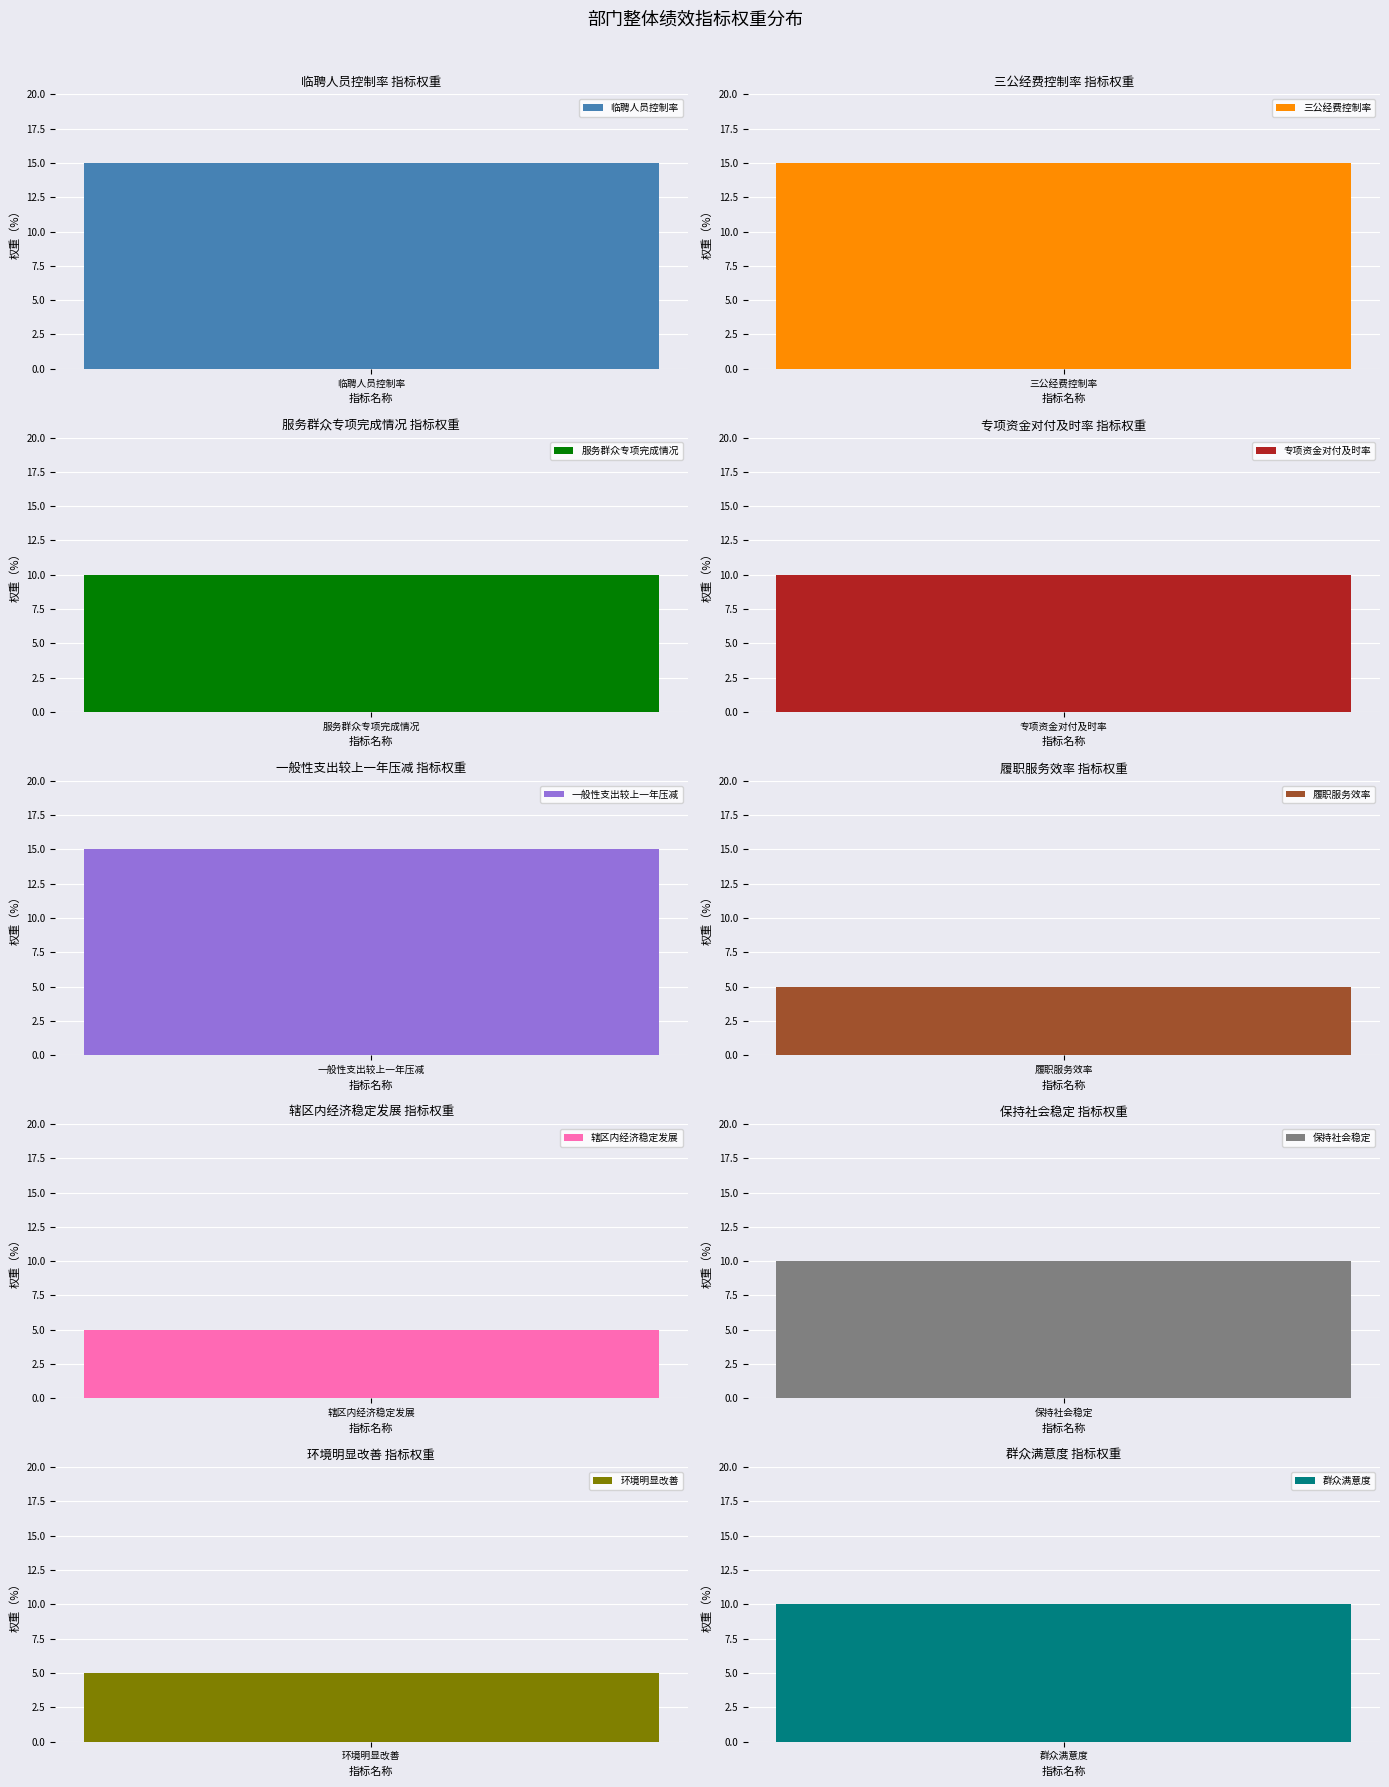

Reading left to right, list all the values displayed in this chart.

15	15	10	10	15	5	5	10	5	10